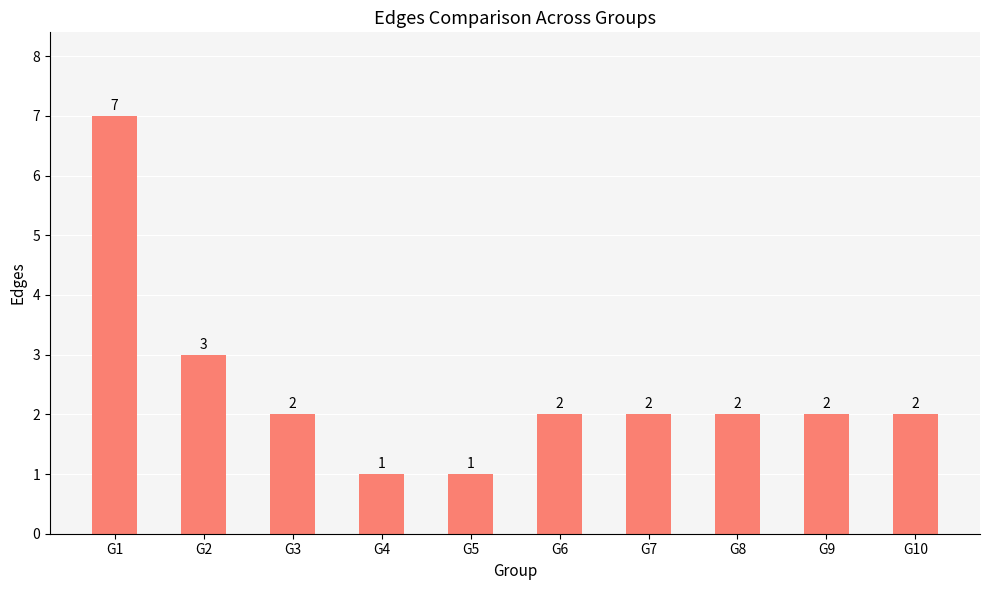

Which label corresponds to the largest value in the chart?

G1